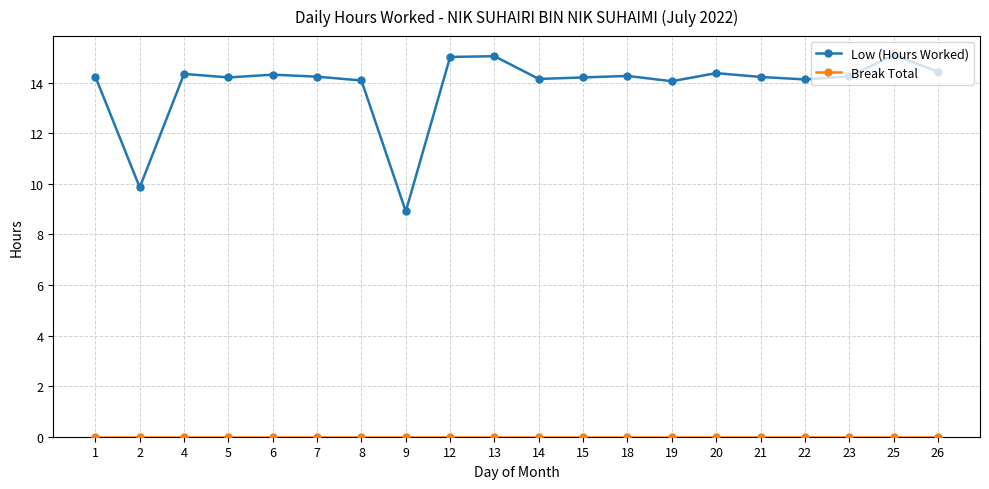

What is the greatest value displayed?

15.1